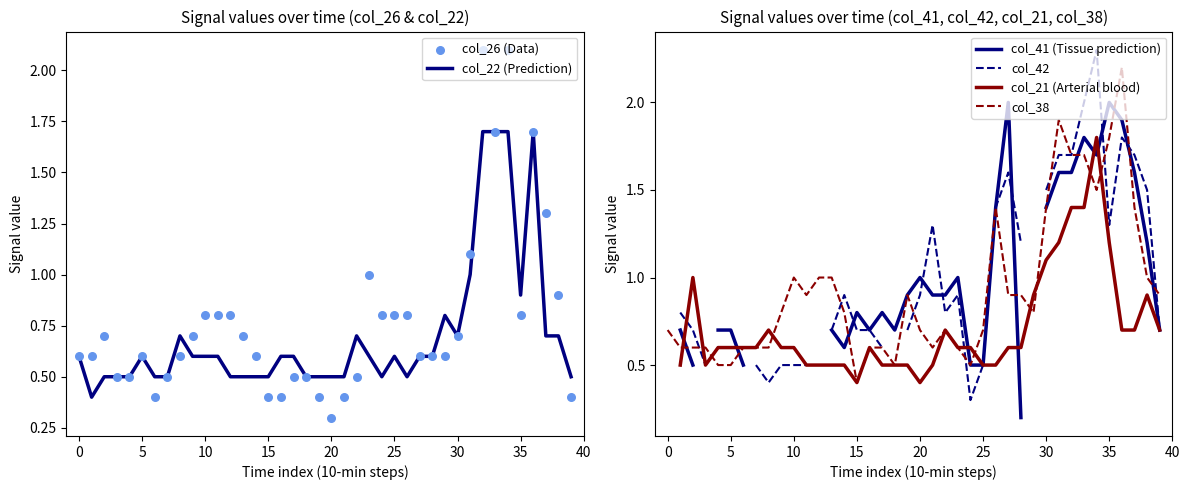

True or false: col_38 has a value of 1.0 at 10.

True